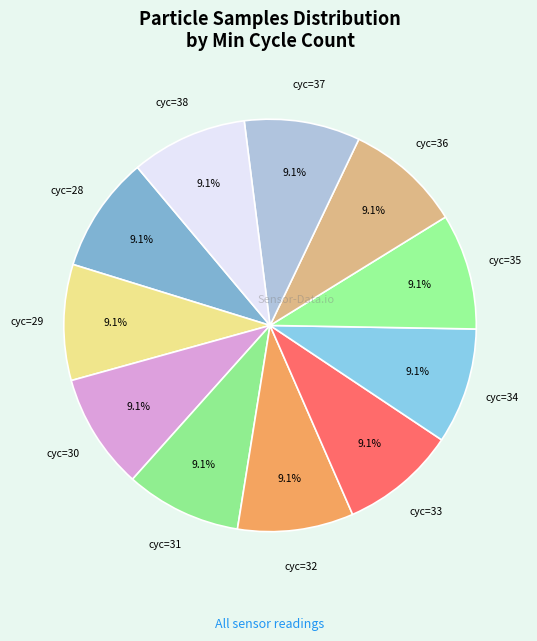

Rank the categories by value from lowest to highest.

37, 30, 35, 33, 31, 29, 32, 34, 36, 38, 28